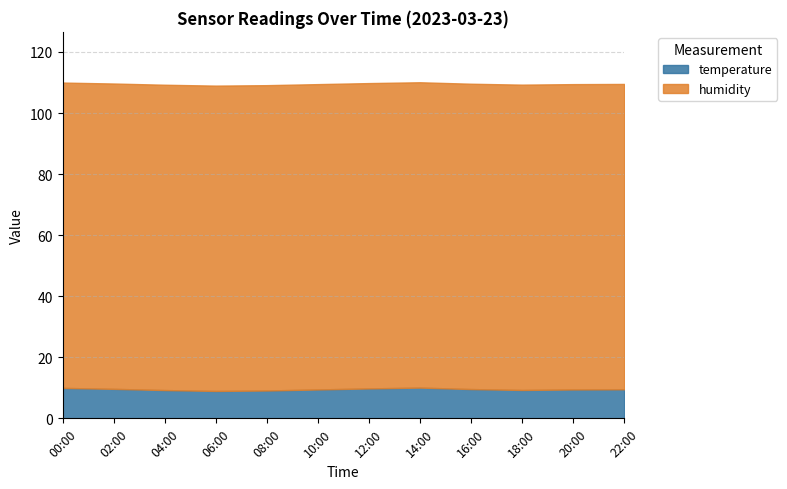

Reading left to right, what are all the values shown in this chart?

temperature: 00:00=10.0	02:00=9.7	04:00=9.3	06:00=9.0	08:00=9.1	10:00=9.5	12:00=9.8	14:00=10.1	16:00=9.6	18:00=9.3	20:00=9.5	22:00=9.5
humidity: 00:00=100.0	02:00=100.0	04:00=100.0	06:00=100.0	08:00=100.0	10:00=100.0	12:00=100.0	14:00=100.0	16:00=100.0	18:00=100.0	20:00=100.0	22:00=100.0